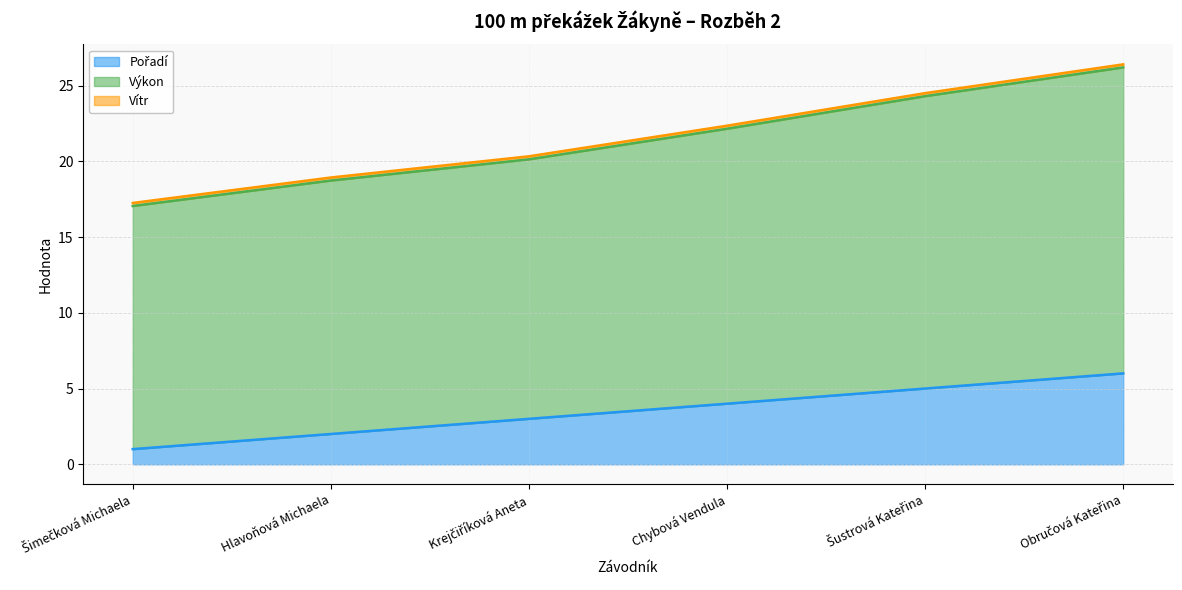

True or false: Výkon and Pořadí intersect in this chart.

False